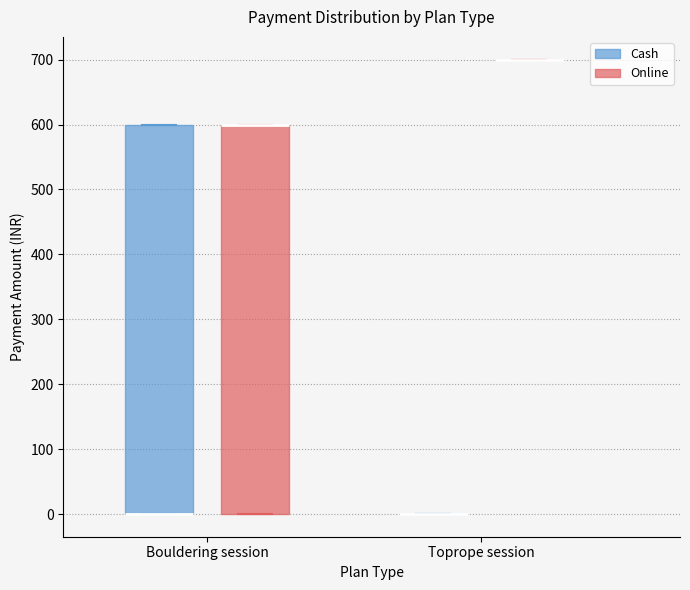

Reading left to right, transcribe this box plot: for each box, give where its median line is, the range the box spans, and where its two whiskers end, as read against the y-axis. The values are not printed on the chart, so give them approximately, as read against the axis.

Bouldering session (Cash): median 0 (drawn on the box's lower edge), box 0 to 600, whiskers 0 to 600
Bouldering session (Online): median 600 (drawn on the box's upper edge), box 0 to 600, whiskers 0 to 600
Toprope session (Cash): box collapsed to a line at 0, whiskers 0 to 0
Toprope session (Online): box collapsed to a line at 700, whiskers 700 to 700